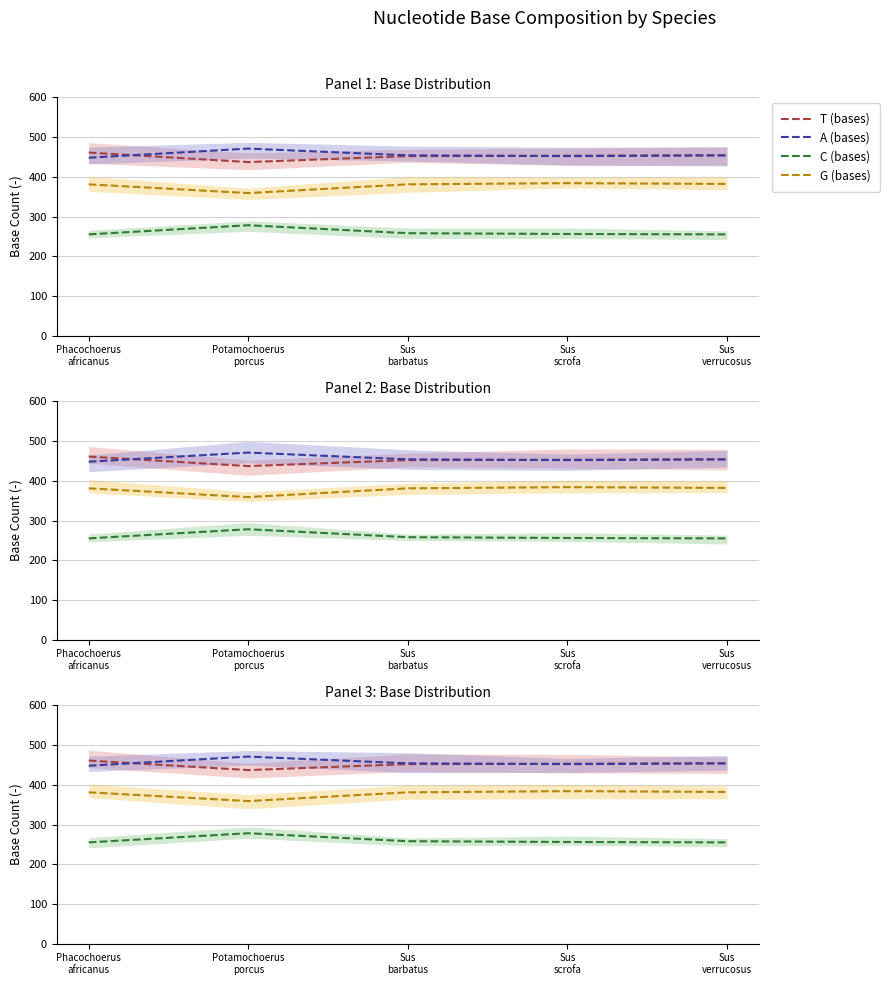

Does the chart display data point markers on the line(s)?

No